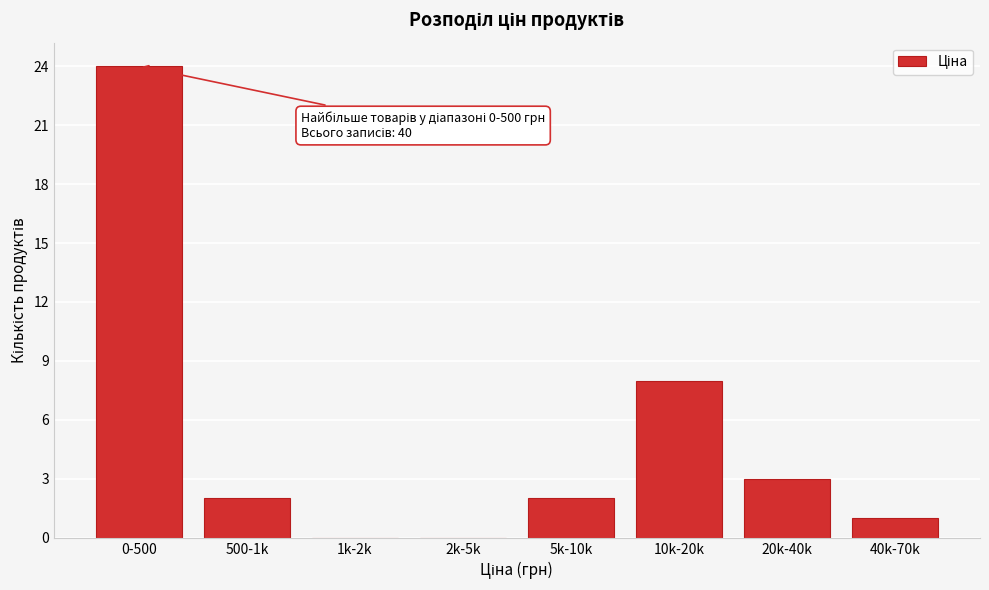

Reading left to right, transcribe all the data shown in this chart.

0-500=24	500-1k=2	1k-2k=0	2k-5k=0	5k-10k=2	10k-20k=8	20k-40k=3	40k-70k=1